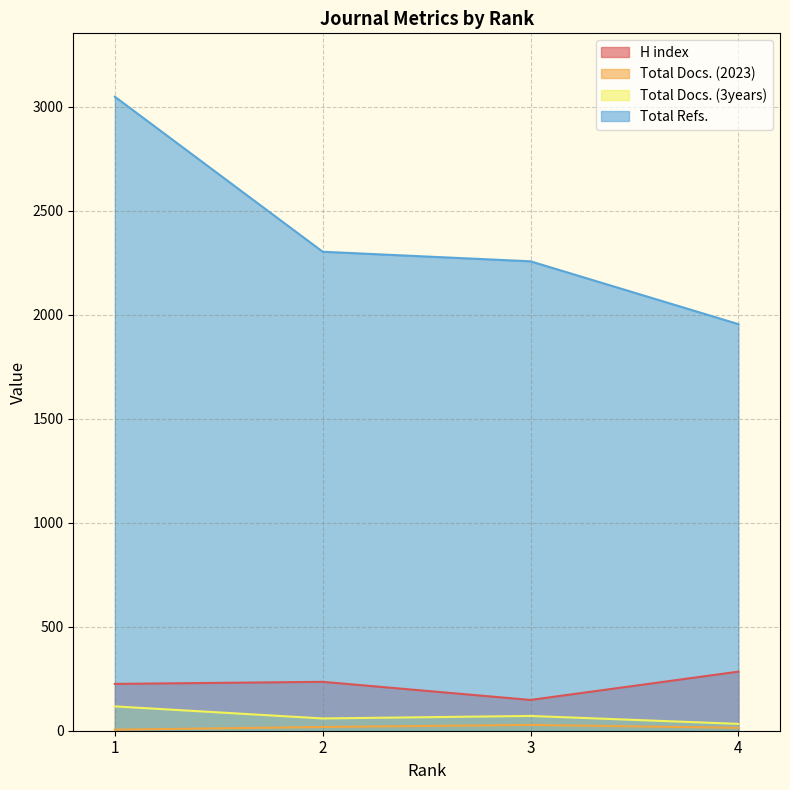

Reading right to left, list all the values displayed in this chart.

H index: 4=284	3=148	2=235	1=225
Total Docs. (2023): 4=14	3=28	2=18	1=5
Total Docs. (3years): 4=33	3=71	2=59	1=117
Total Refs.: 4=1954	3=2256	2=2302	1=3047